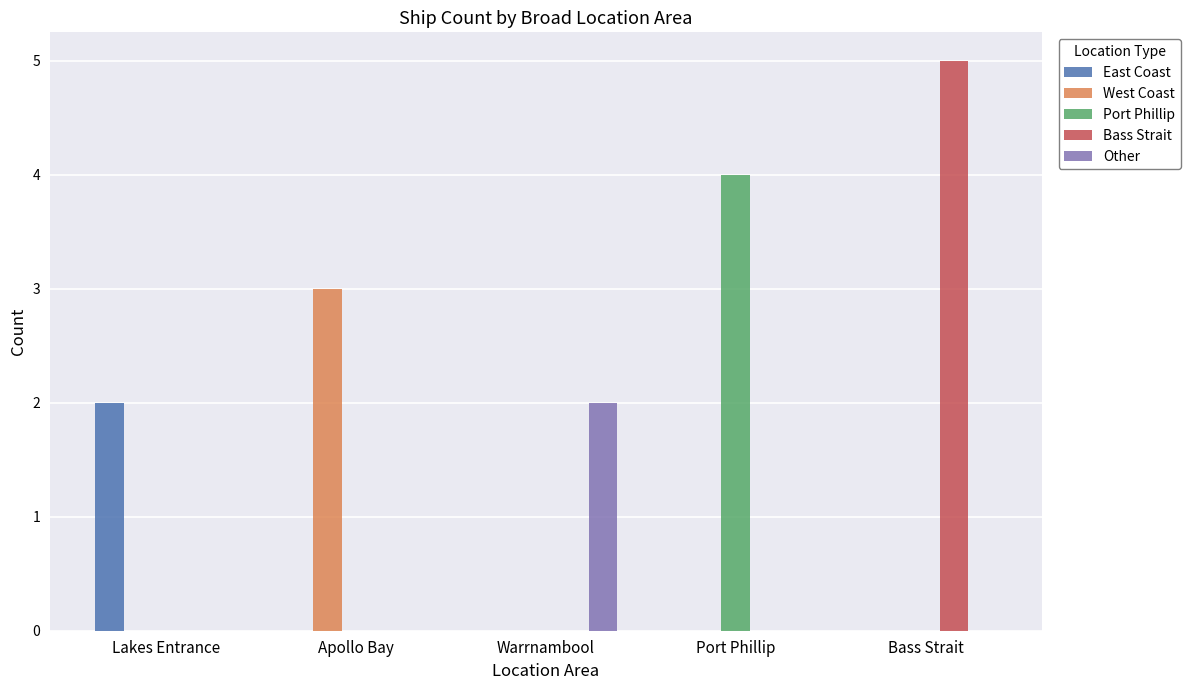

Count the number of categories in the chart.

5